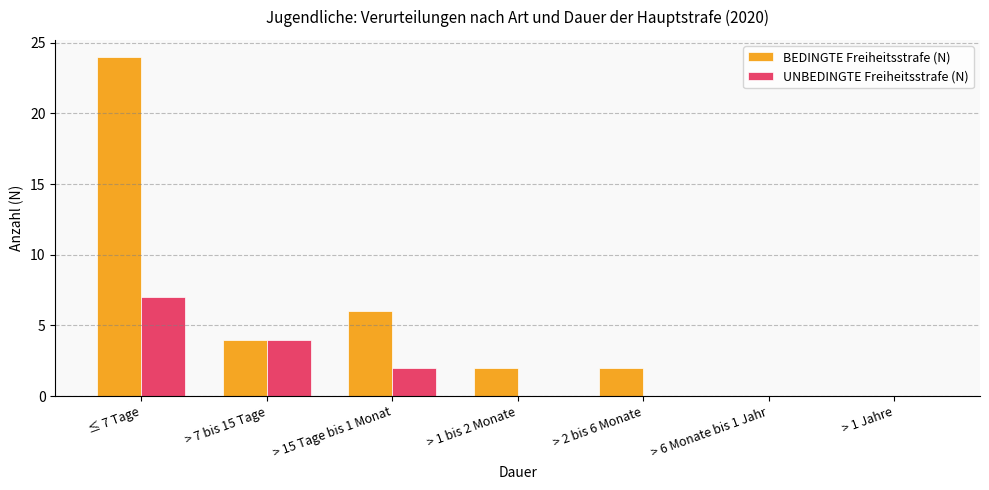

The value of BEDINGTE Freiheitsstrafe (N) at ≤ 7 Tage is 24. True or false?

True